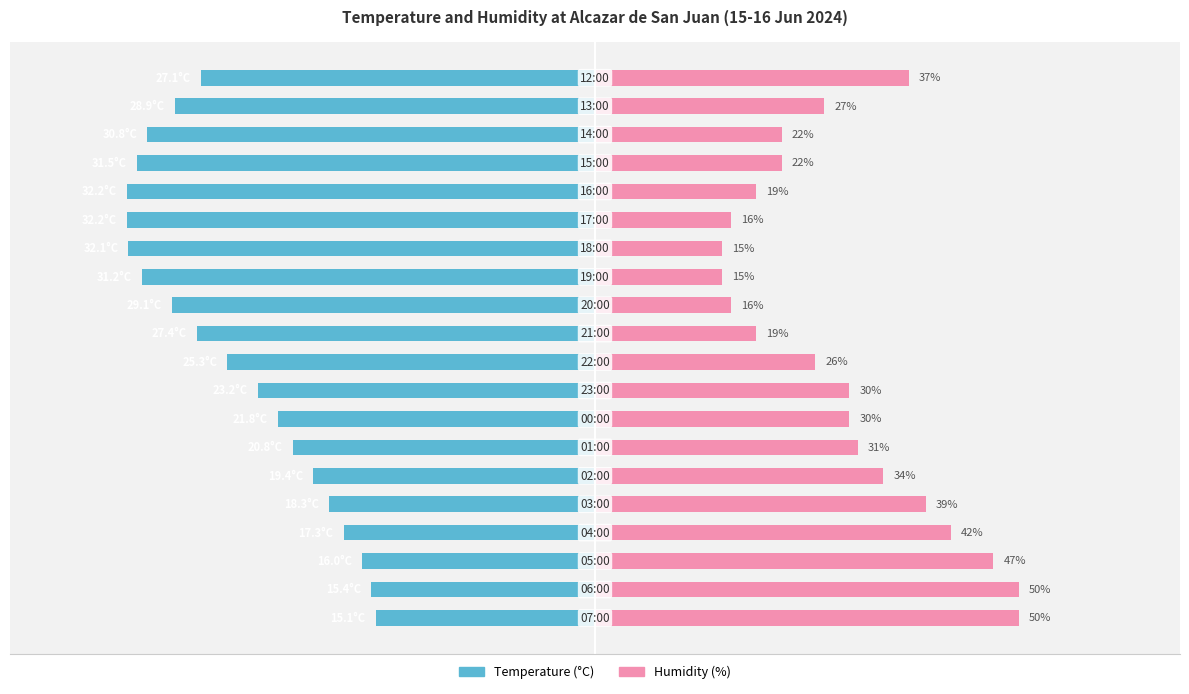

At 11, list the series in order from smallest to largest.

Temperature (°C), Humidity (%)